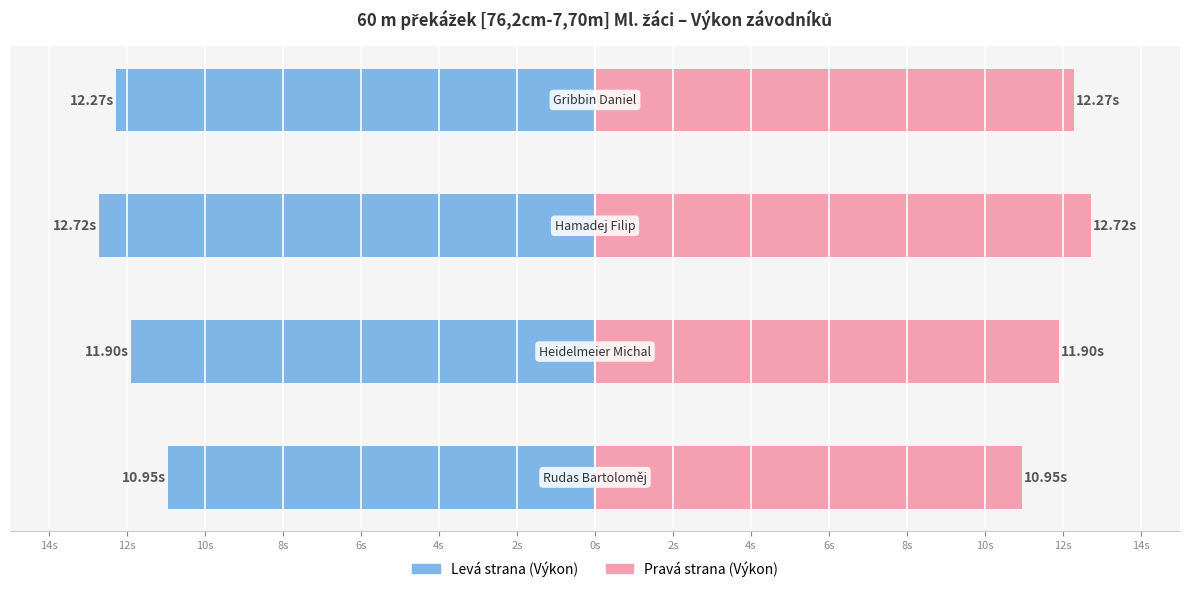

Reading right to left, extract all data points from this chart.

Výkon (levá strana): 8s=-12.3	10s=-12.7	12s=-11.9	14s=-10.9
Výkon (pravá strana): 8s=12.3	10s=12.7	12s=11.9	14s=10.9